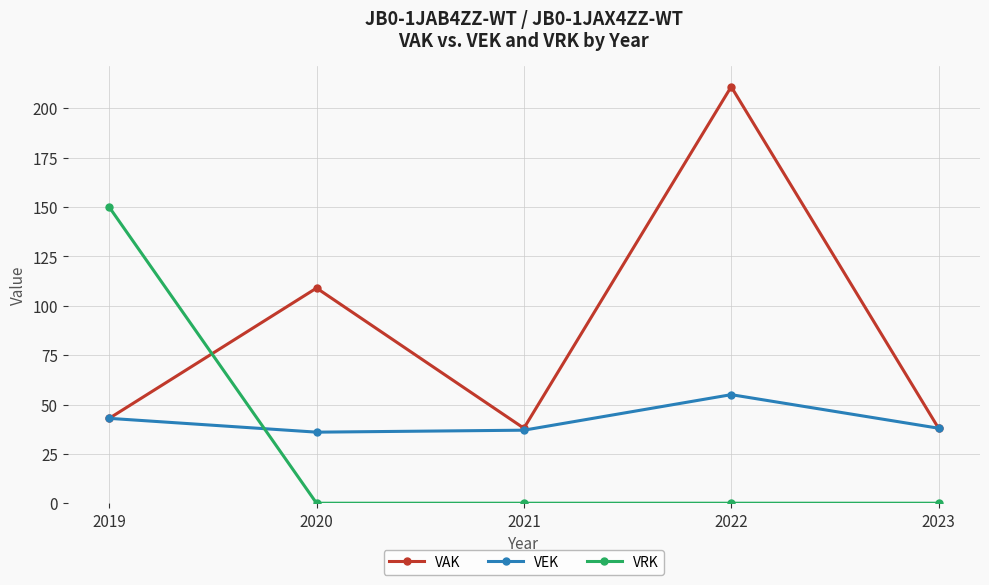

How many data points does each series have?

5